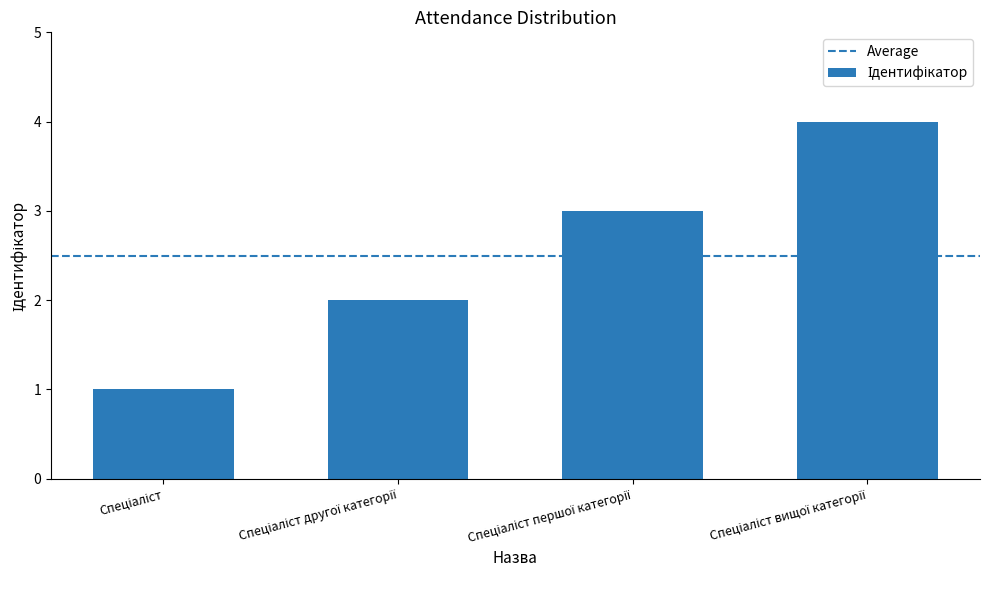

What is the greatest value displayed?

4